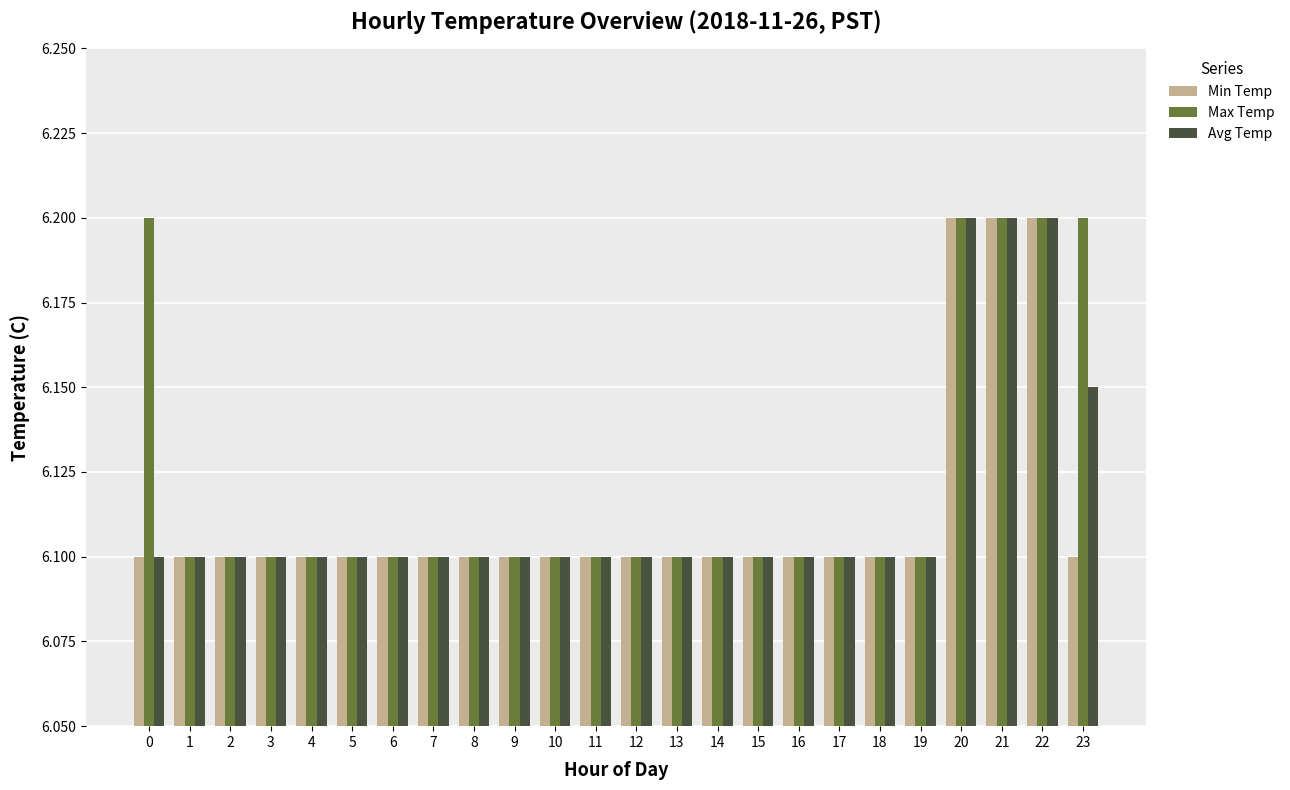

At how many categories does at least one series exceed 6?

24